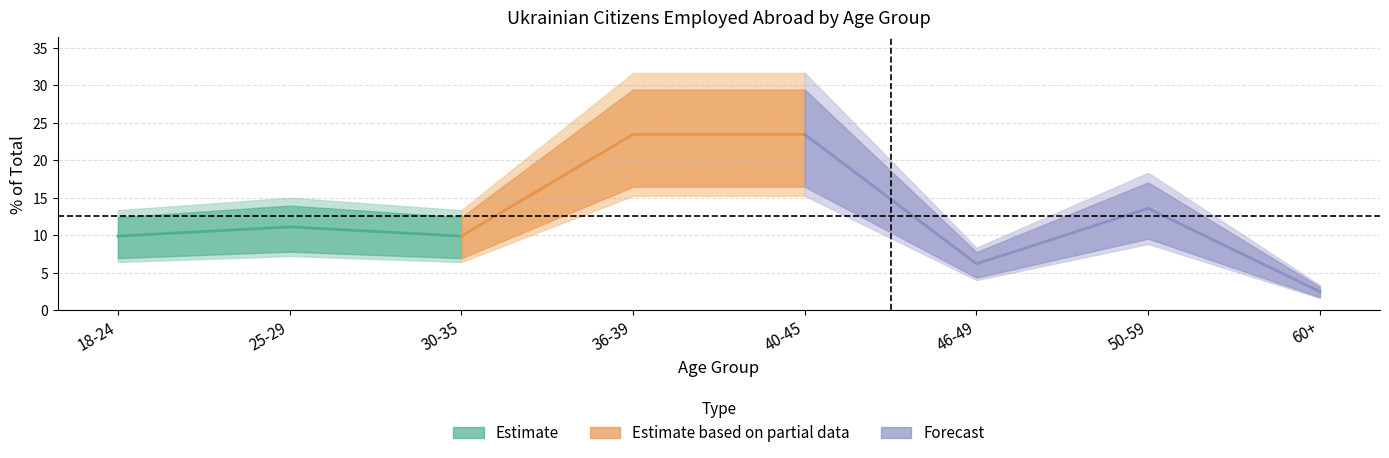

Is it true that percent equals 40.0 at 40-45?

False